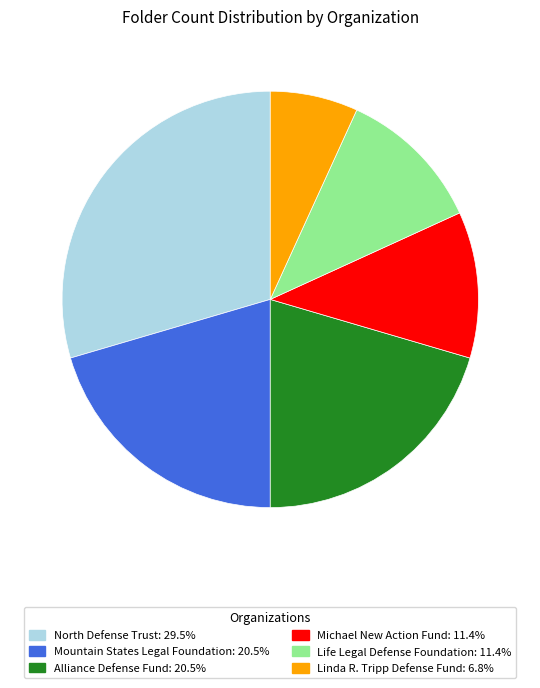

Which has a higher value, Mountain States Legal Foundation or North Defense Trust?

North Defense Trust